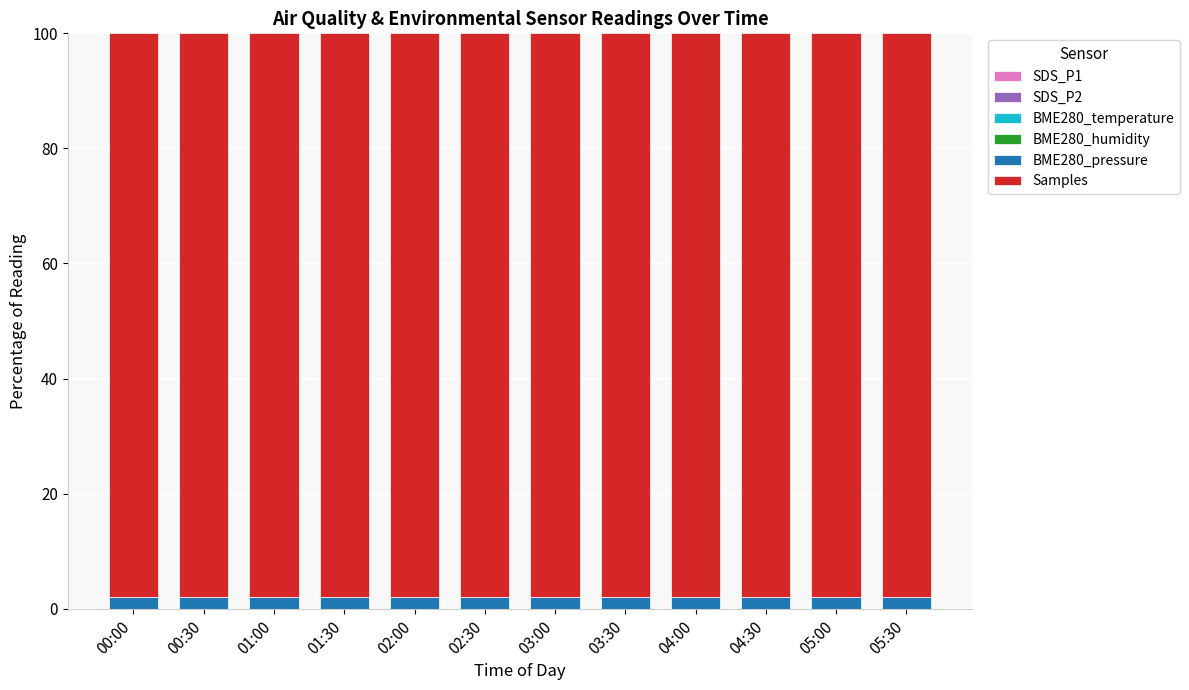

How many categories are shown in the chart?

12